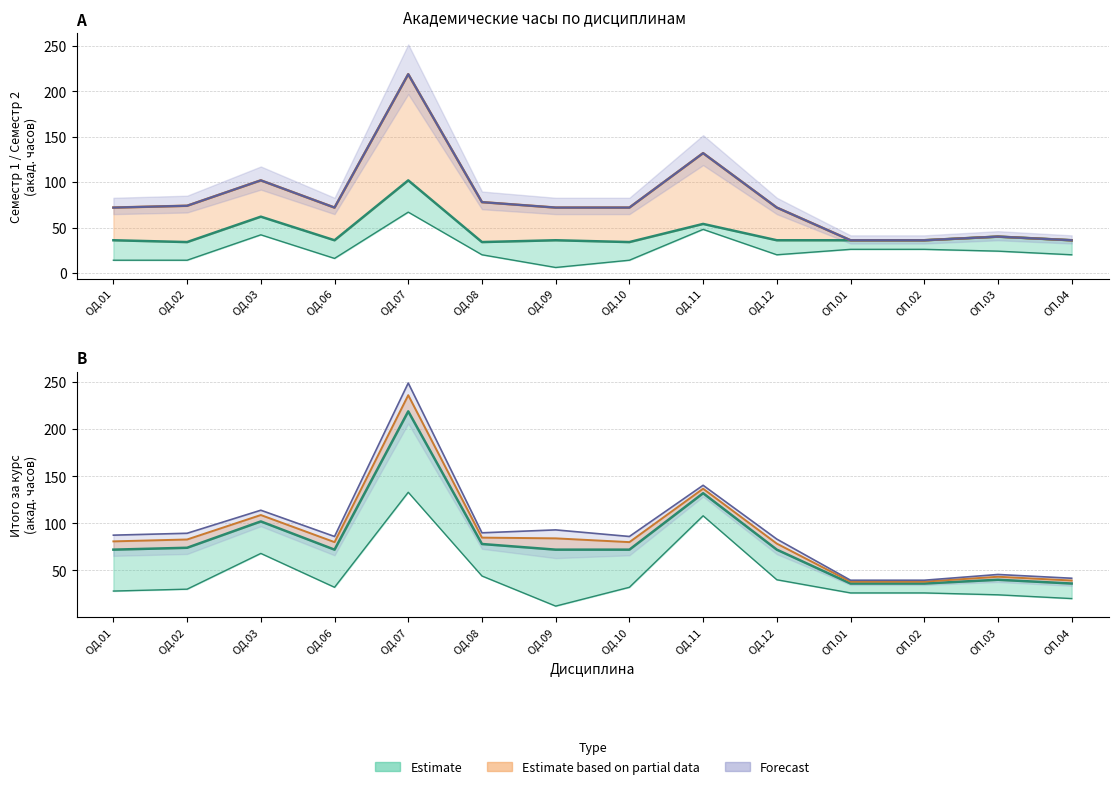

Reading left to right, transcribe all the data shown in this chart.

Семестр 1 Всего: 36	34	62	36	102	34	36	34	54	36	36	36	40	36
Семестр 1 Лек: 14	14	42	16	67	20	6	14	48	20	26	26	24	20
Итого Всего: 72	74	102	72	219	78	72	72	132	72	36	36	40	36
Итого Лек: 28	30	68	32	133	44	12	32	108	40	26	26	24	20